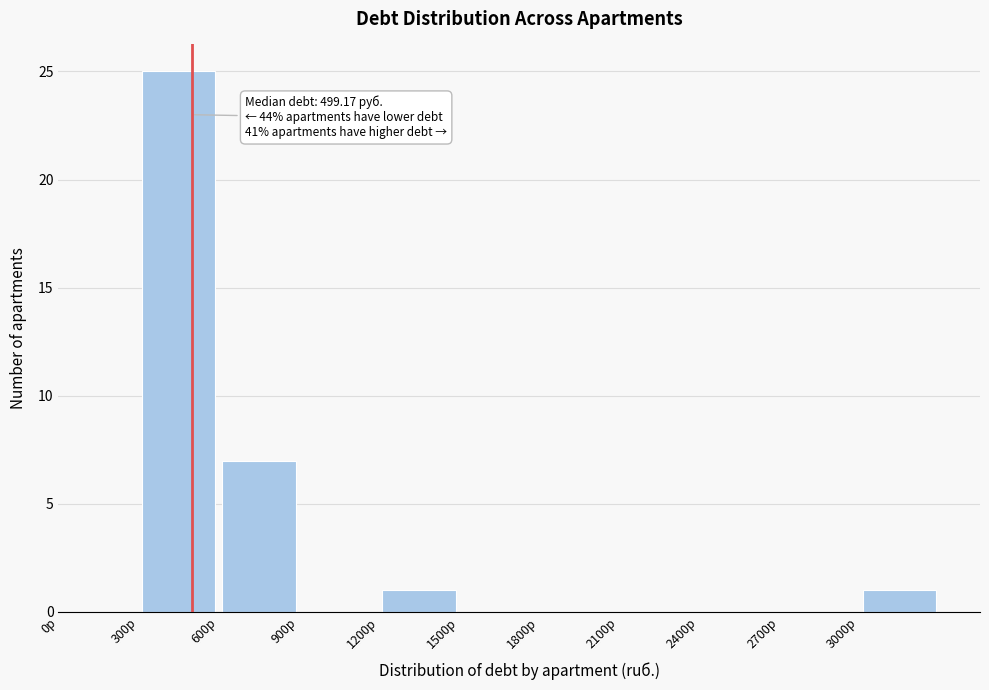

Which range on the x-axis has the tallest bar?

300 to 600